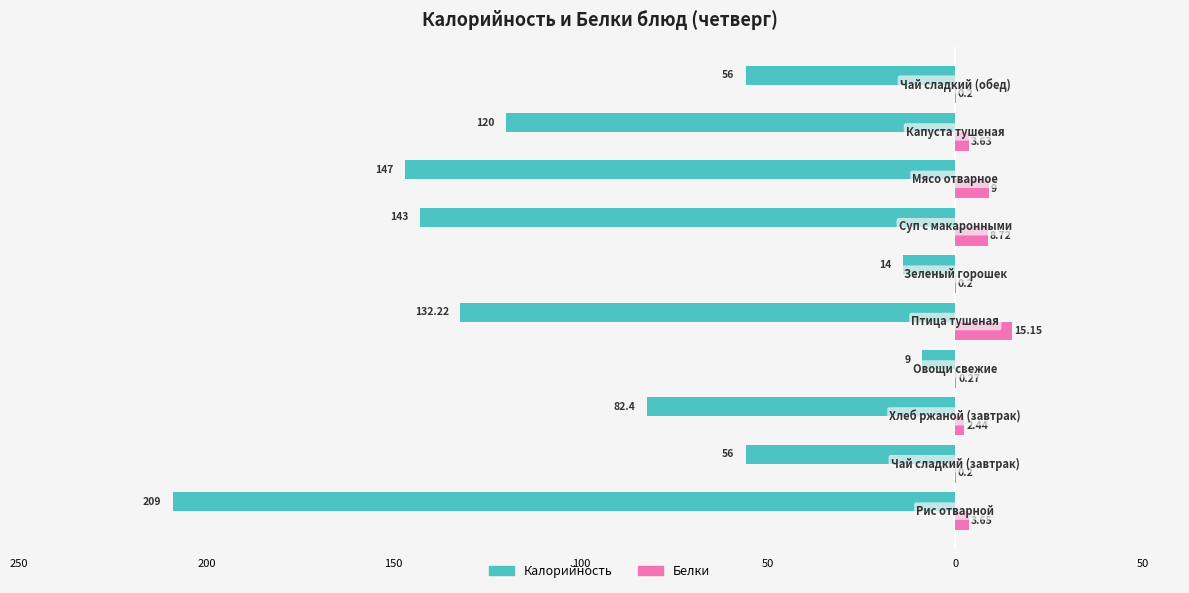

What are all the series names shown in the legend?

Калорийность, Белки